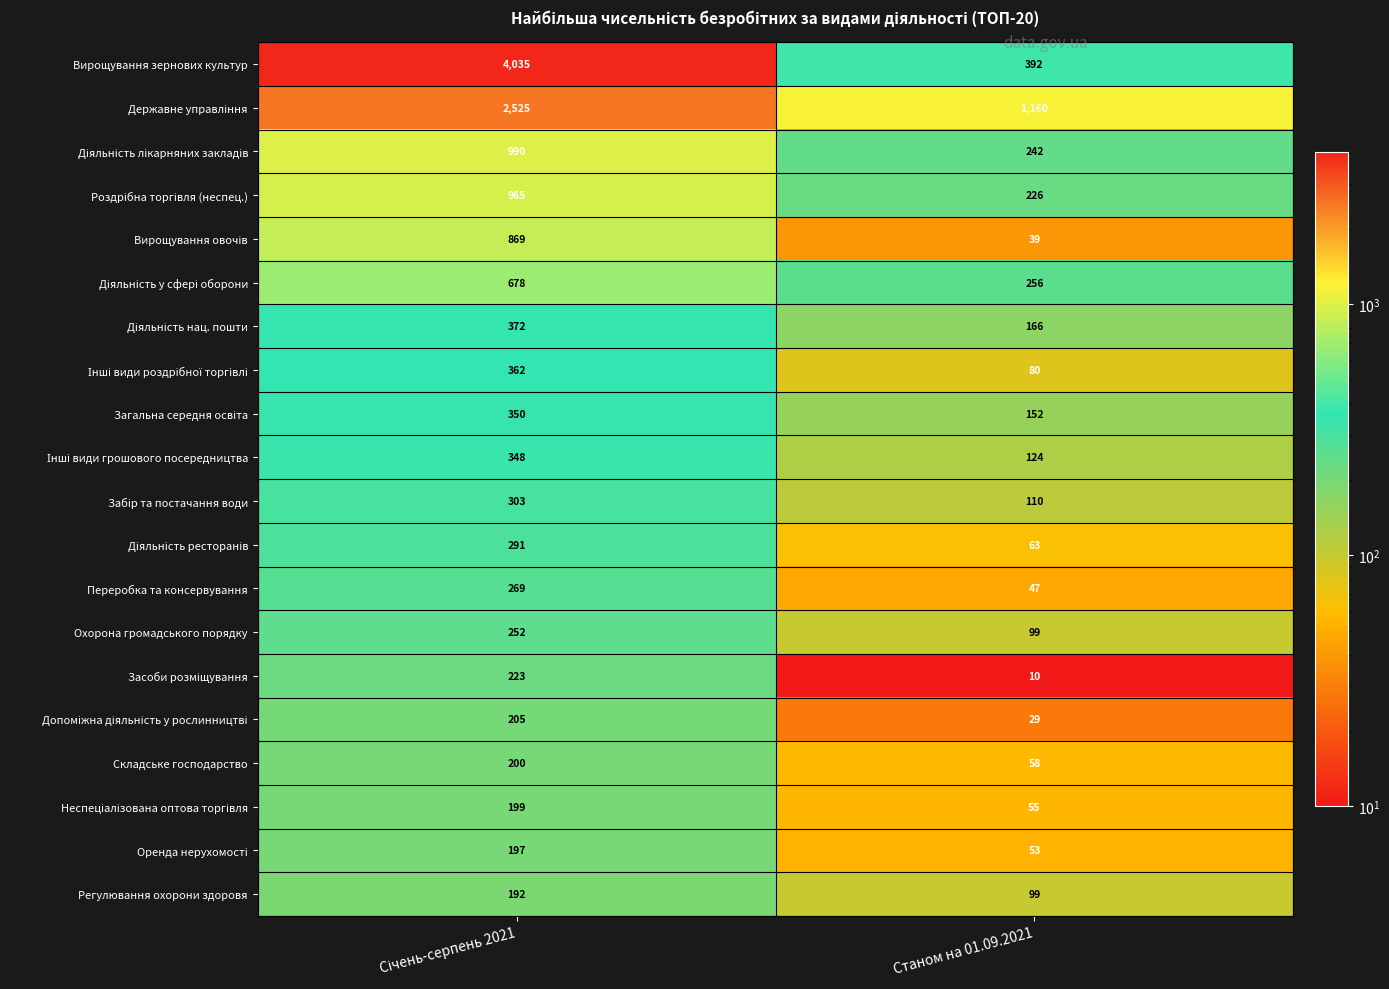

Which series has the largest range (max minus min)?

Вирощування зернових культур